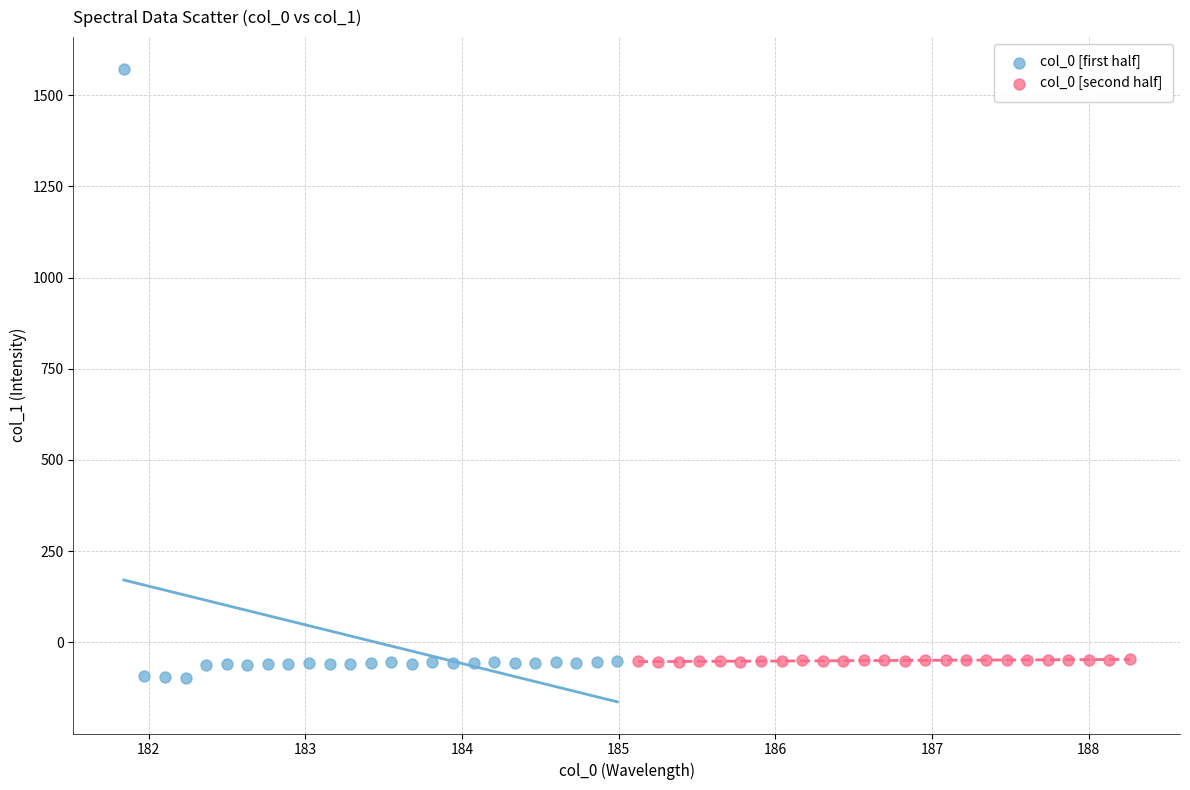

Which series has the widest spread of Y values?

col_0 [first half]